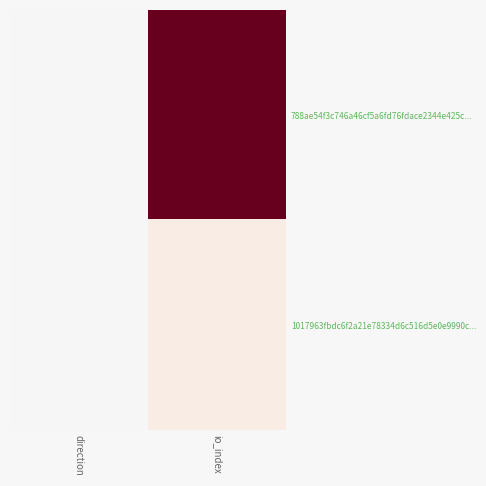

At direction, list the series in order from largest to smallest.

1017963fbdc6f2a21e78334d6c516d5e0e9990c..., 788ae54f3c746a46cf5a6fd76fdace2344e425c...